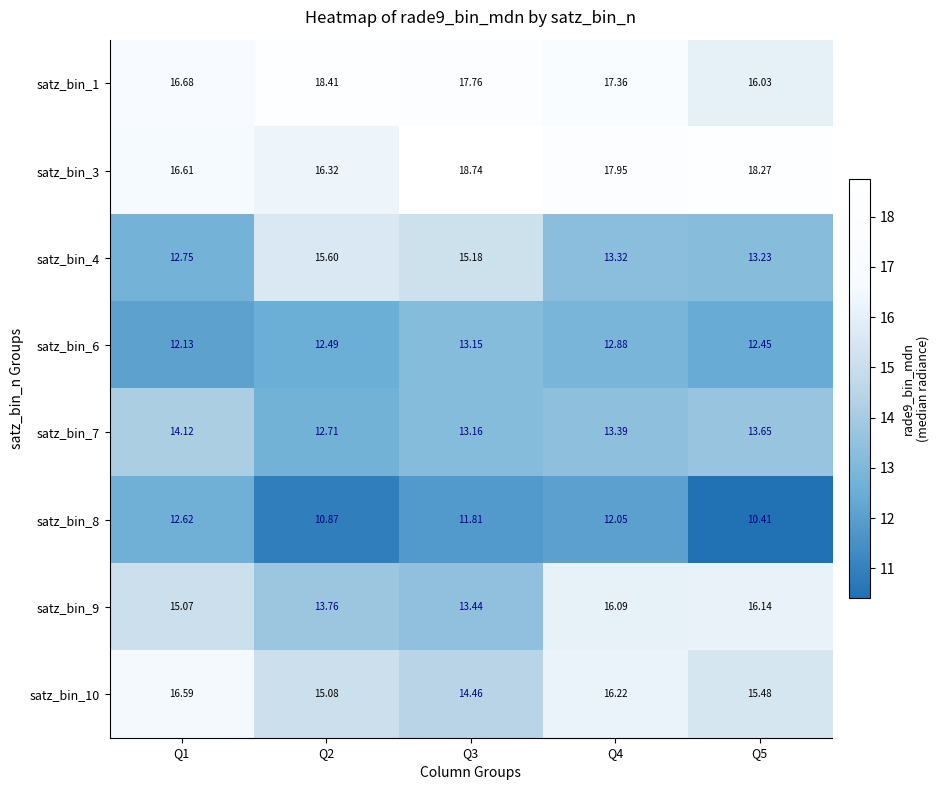

Count the number of data series in this chart.

8